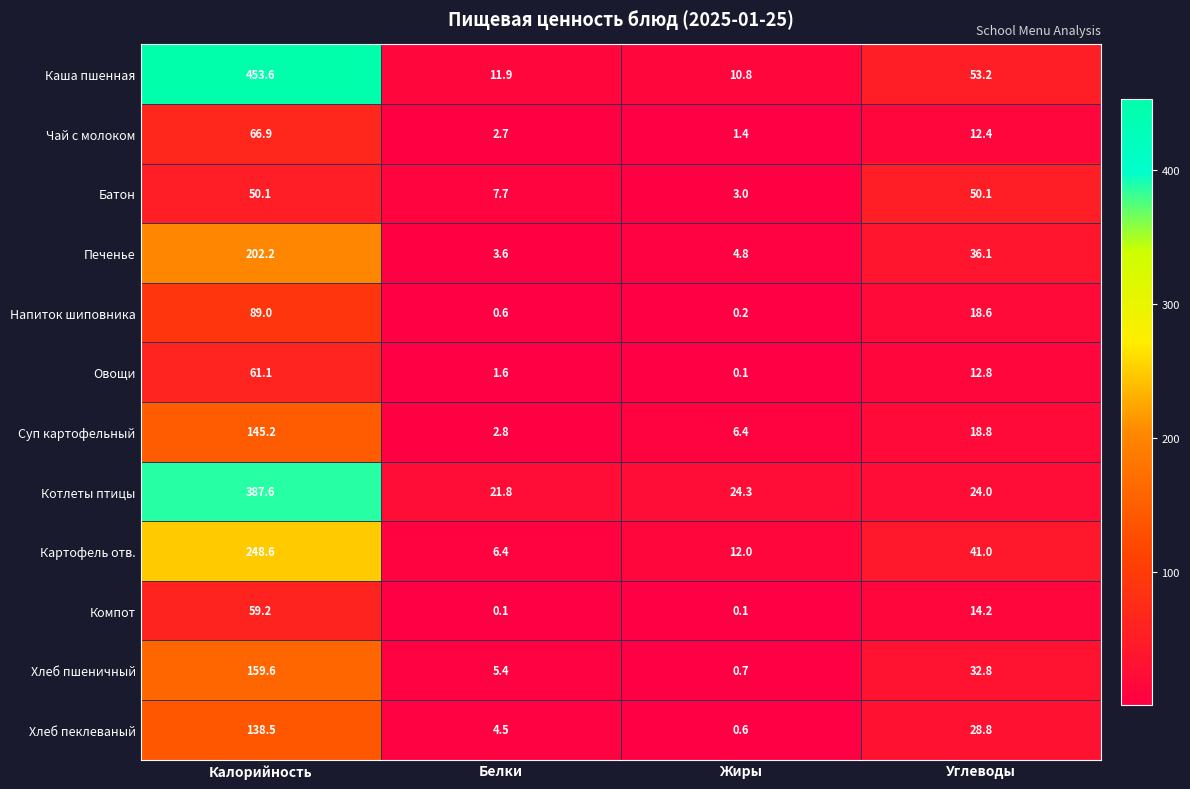

Between Калорийность and Жиры, which series saw the biggest shift?

Каша пшенная